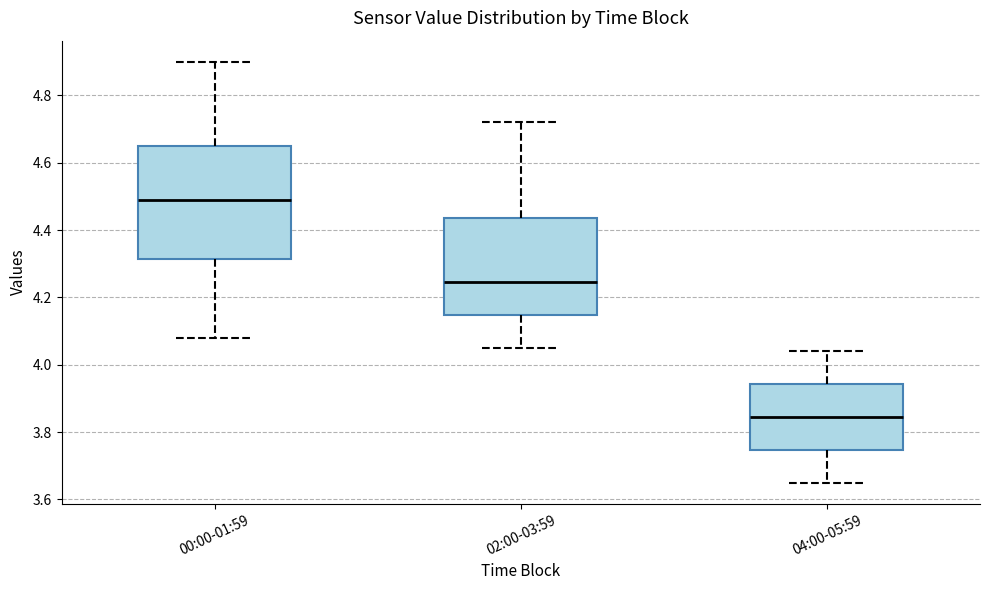

Reading left to right, transcribe this box plot: for each box, give where its median line is, the range the box spans, and where its two whiskers end, as read against the y-axis. The values are not printed on the chart, so give them approximately, as read against the axis.

00:00-01:59: median 4.50, box 4.32 to 4.66, whiskers 4.08 to 4.90
02:00-03:59: median 4.24, box 4.14 to 4.44, whiskers 4.06 to 4.72
04:00-05:59: median 3.84, box 3.74 to 3.94, whiskers 3.66 to 4.04